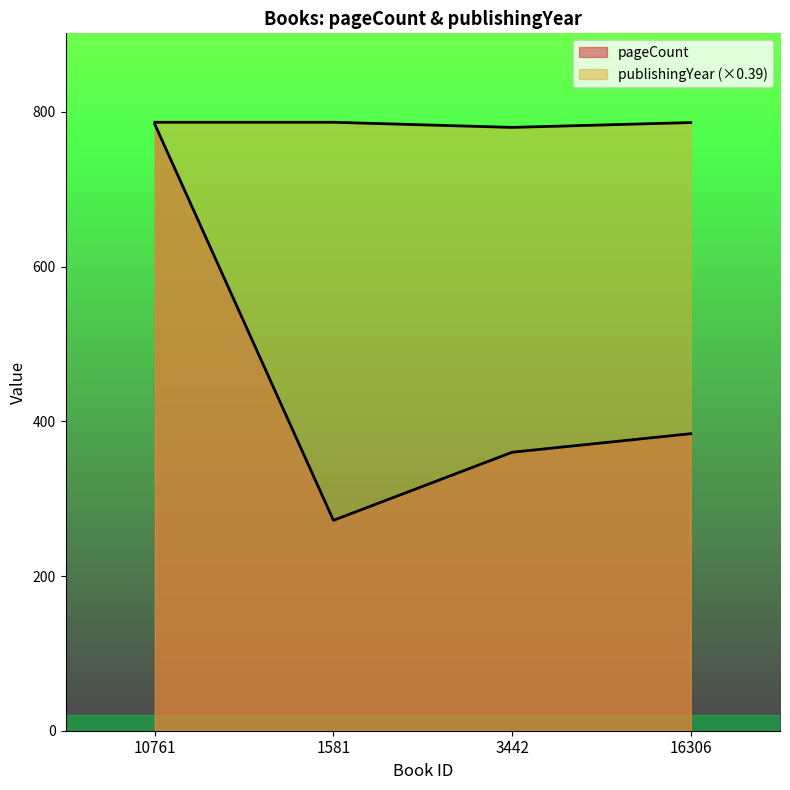

Rank the series by their maximum value, from highest to lowest.

publishingYear, pageCount